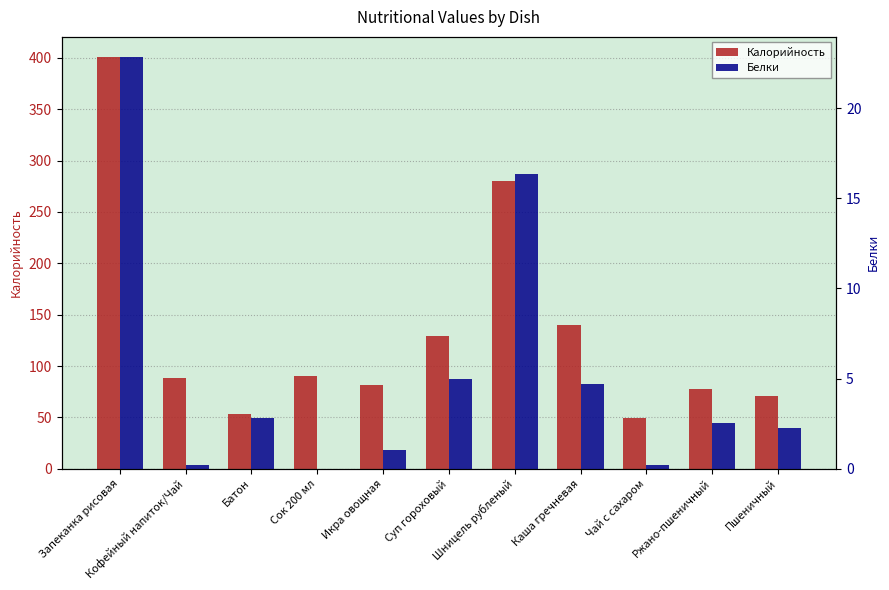

Which series has the largest total across all categories?

Калорийность